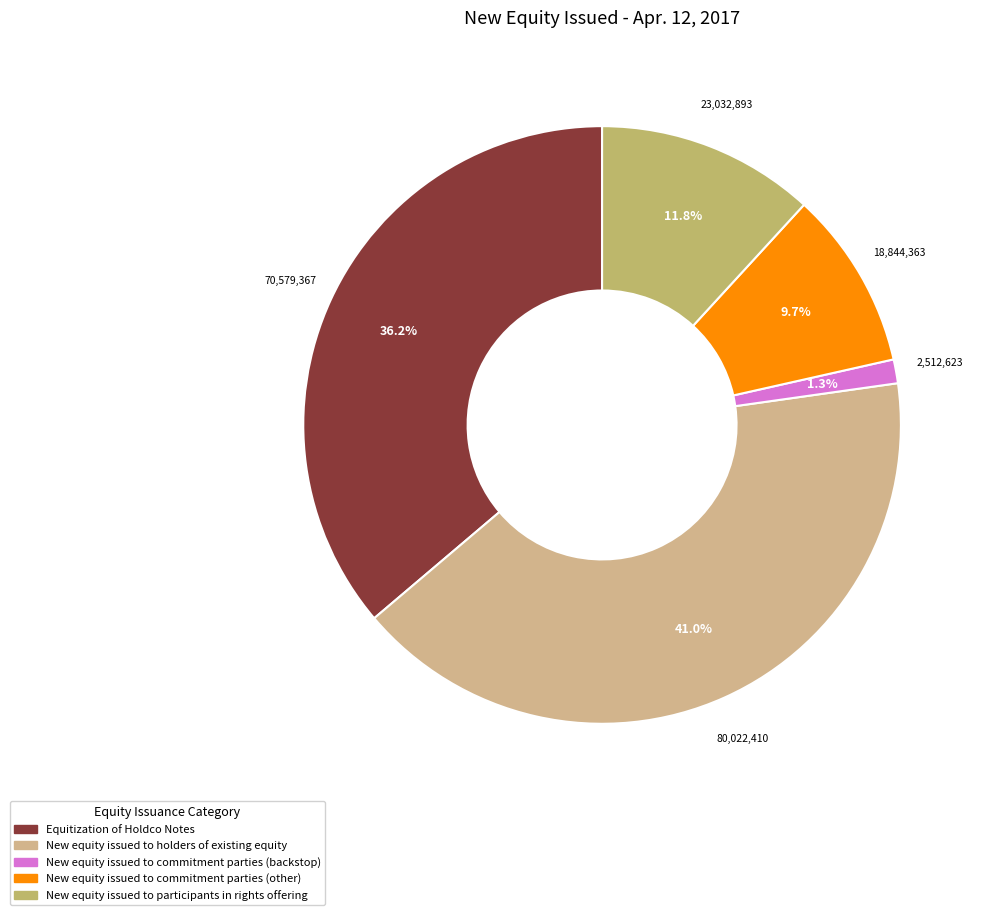

To the nearest percent, what percentage of the pie is New equity issued to holders of existing equity?

41%